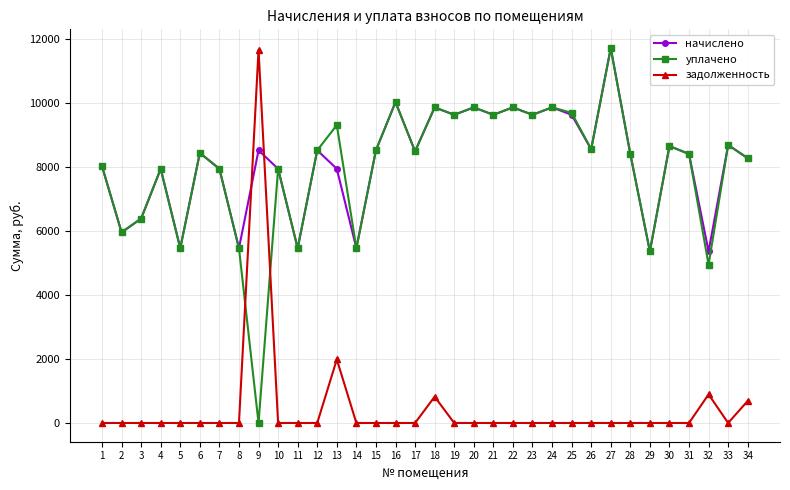

At which category is the sum across all series the highest?

27